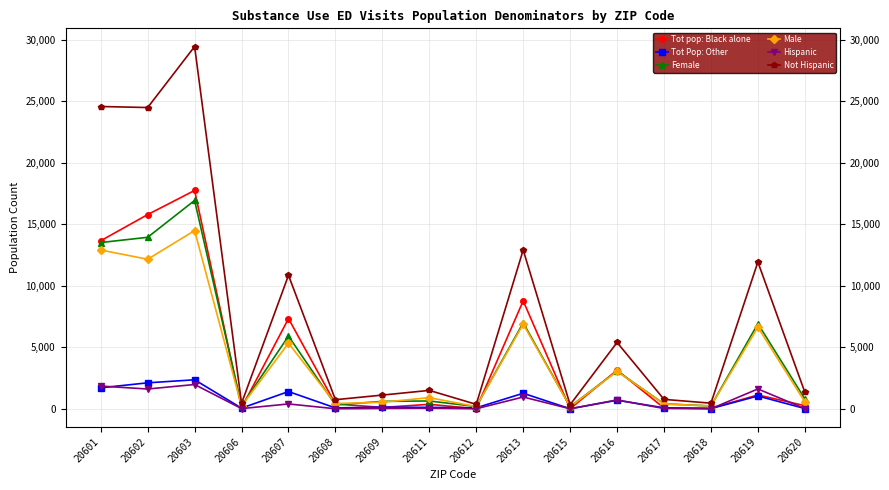

What is the difference between the highest and lowest values at 20619?

10885